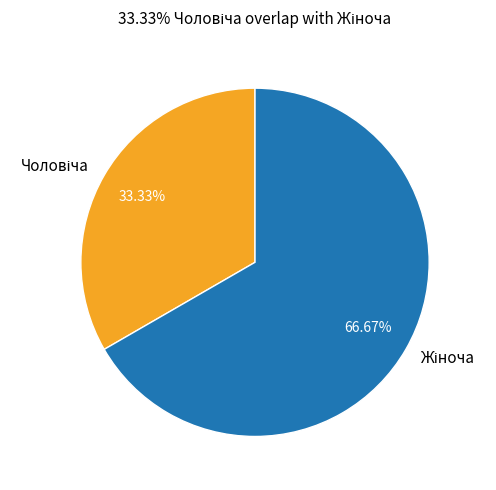

Is there a majority slice in this chart?

Yes